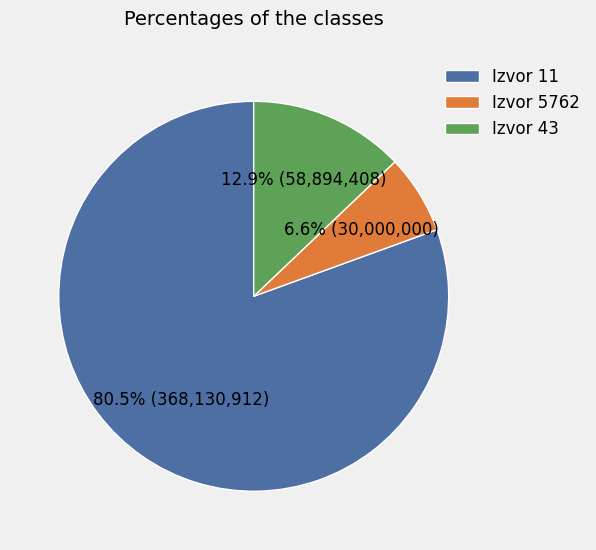

How much of the chart is everything except Izvor 11?

19.5%